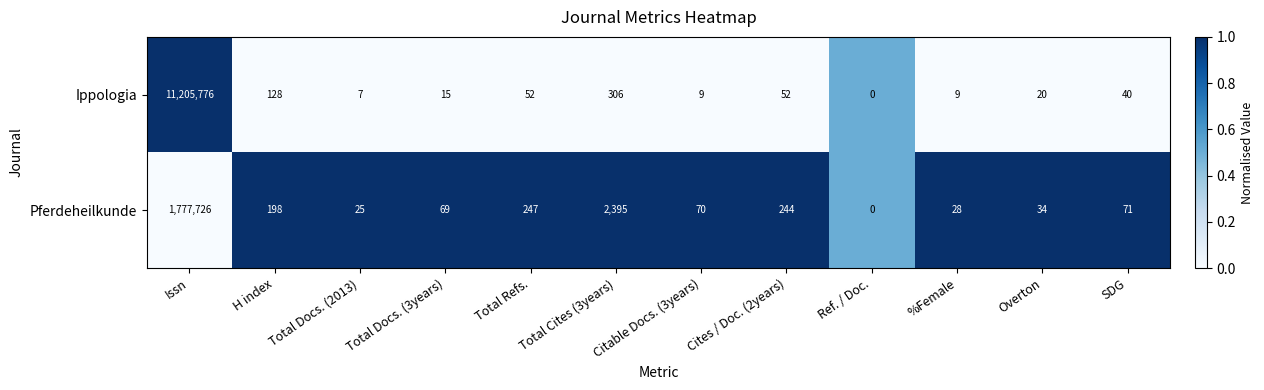

Which series changed the most between Total Docs. (3years) and Ref. / Doc.?

Pferdeheilkunde